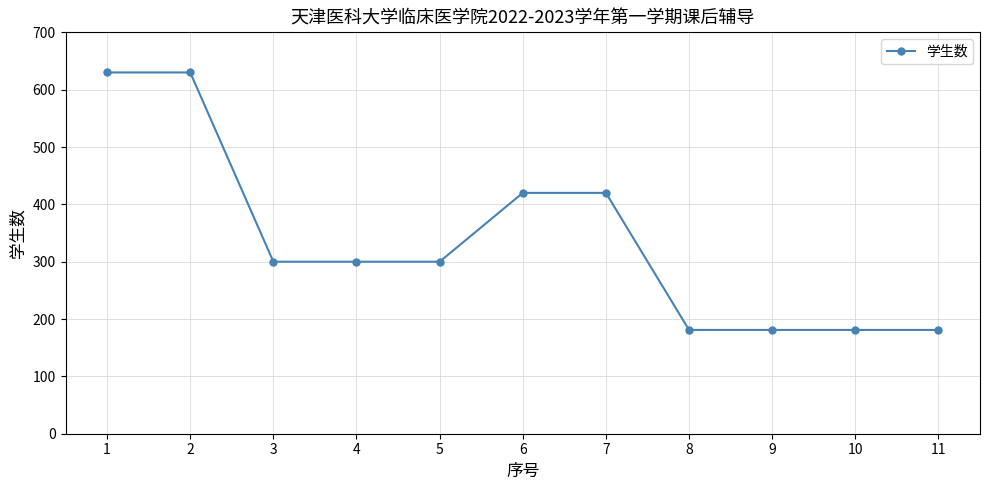

Count the number of data series in this chart.

1